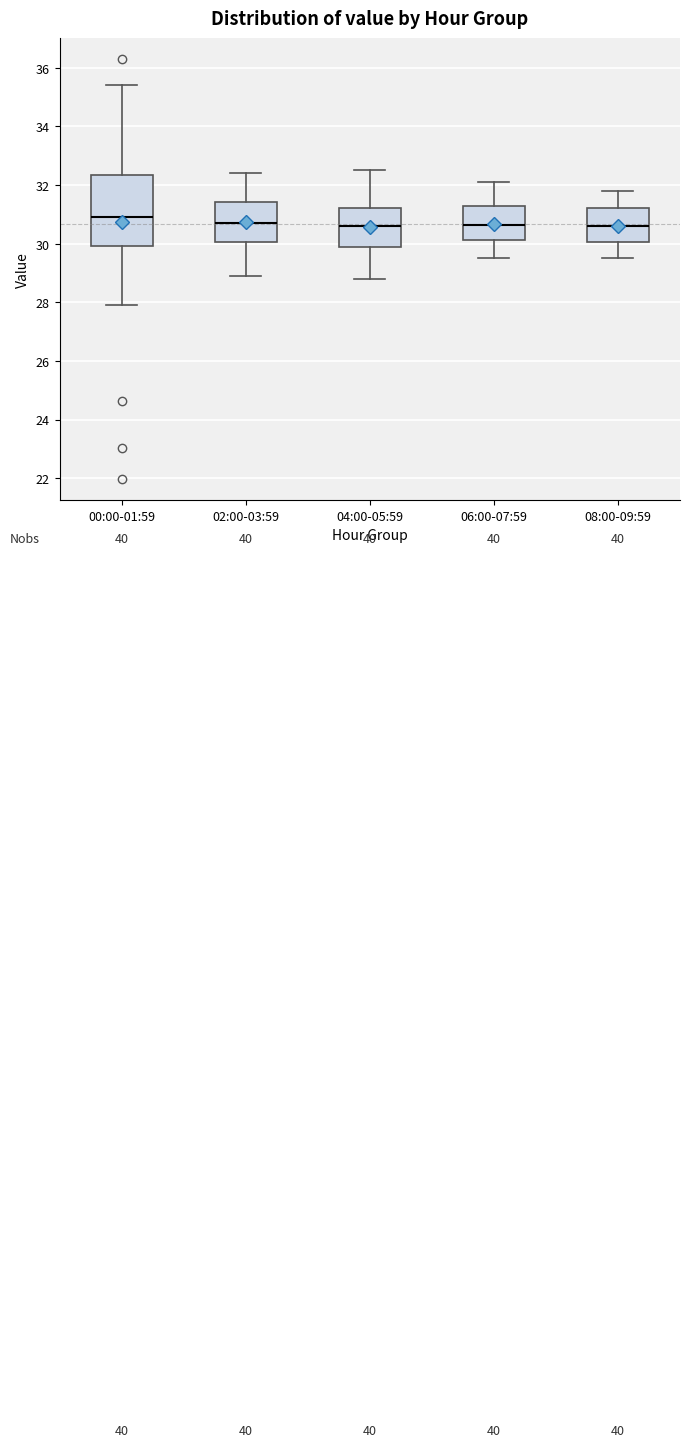

Which box is the tallest, from its lower edge to its upper edge?

00:00-01:59